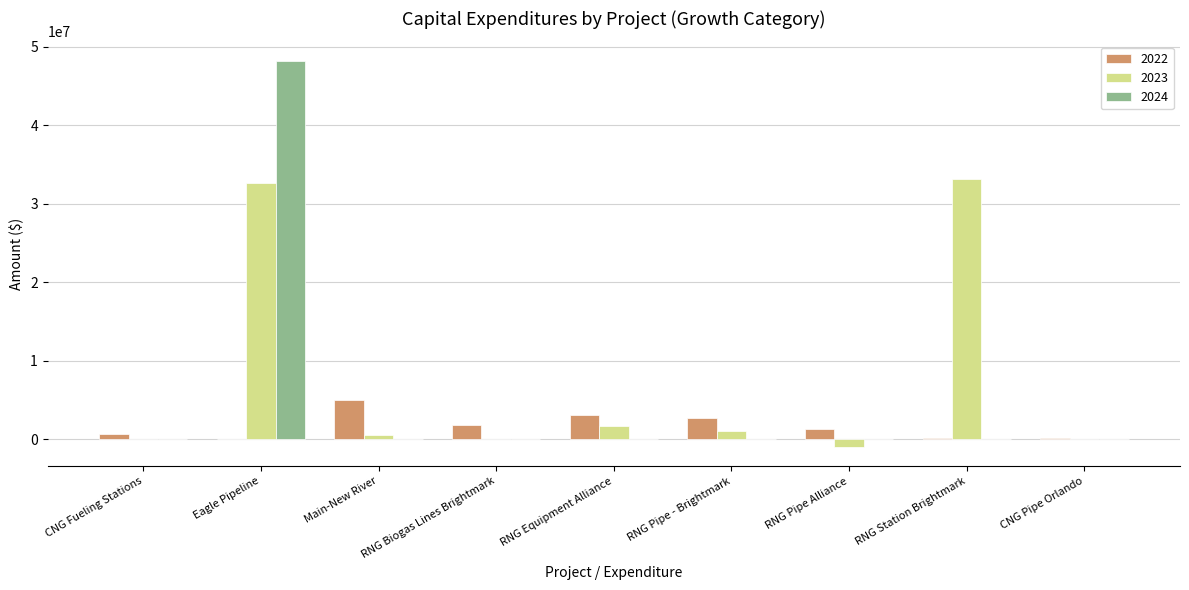

What is the sum of all 2022 values?

14831164.5